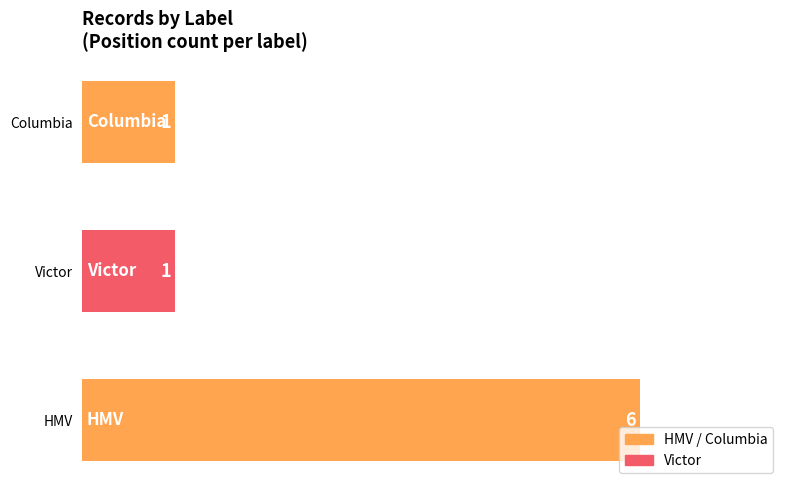

The value at HMV is 1. True or false?

False